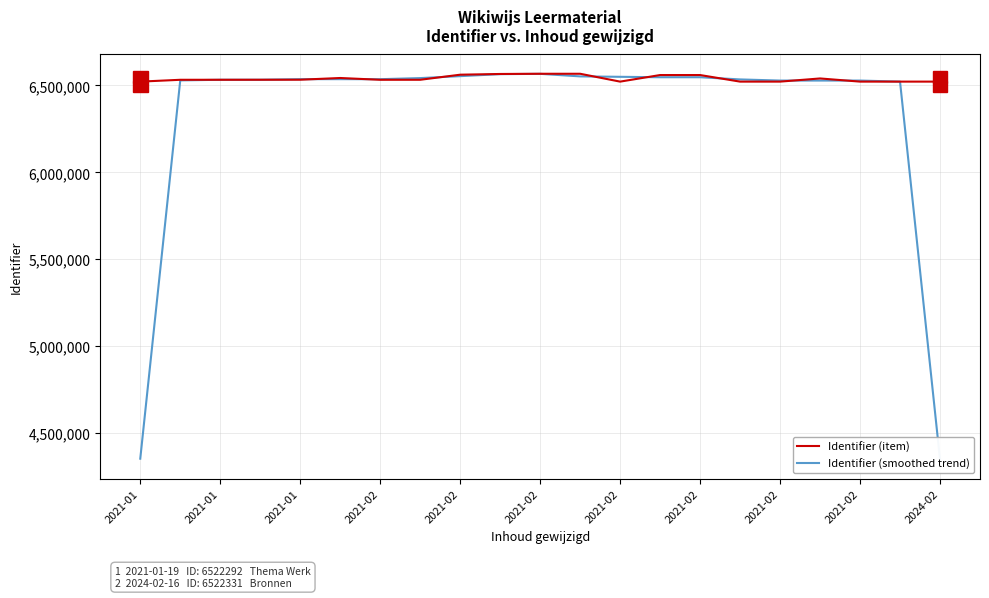

Which series has the largest range (max minus min)?

Identifier (smoothed trend)